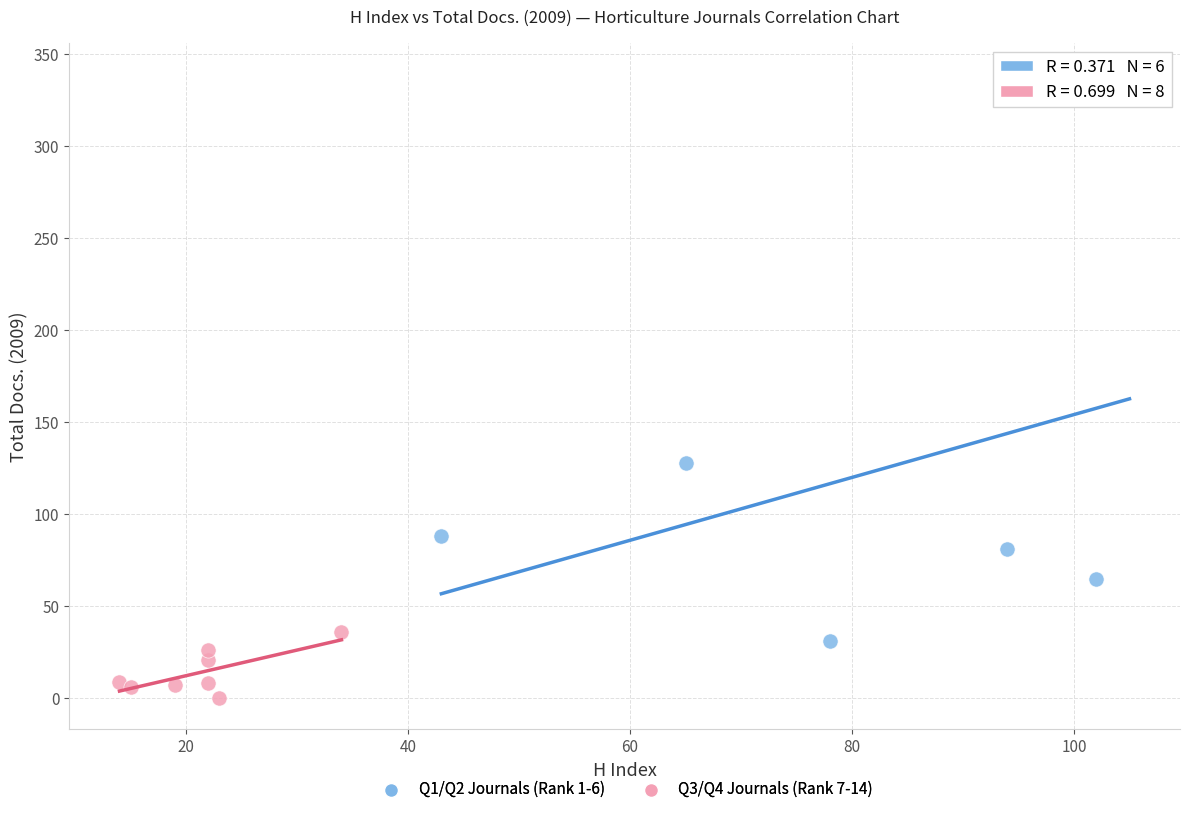

Which series reaches the minimum Y coordinate?

Q3/Q4 Journals (Rank 7-14)